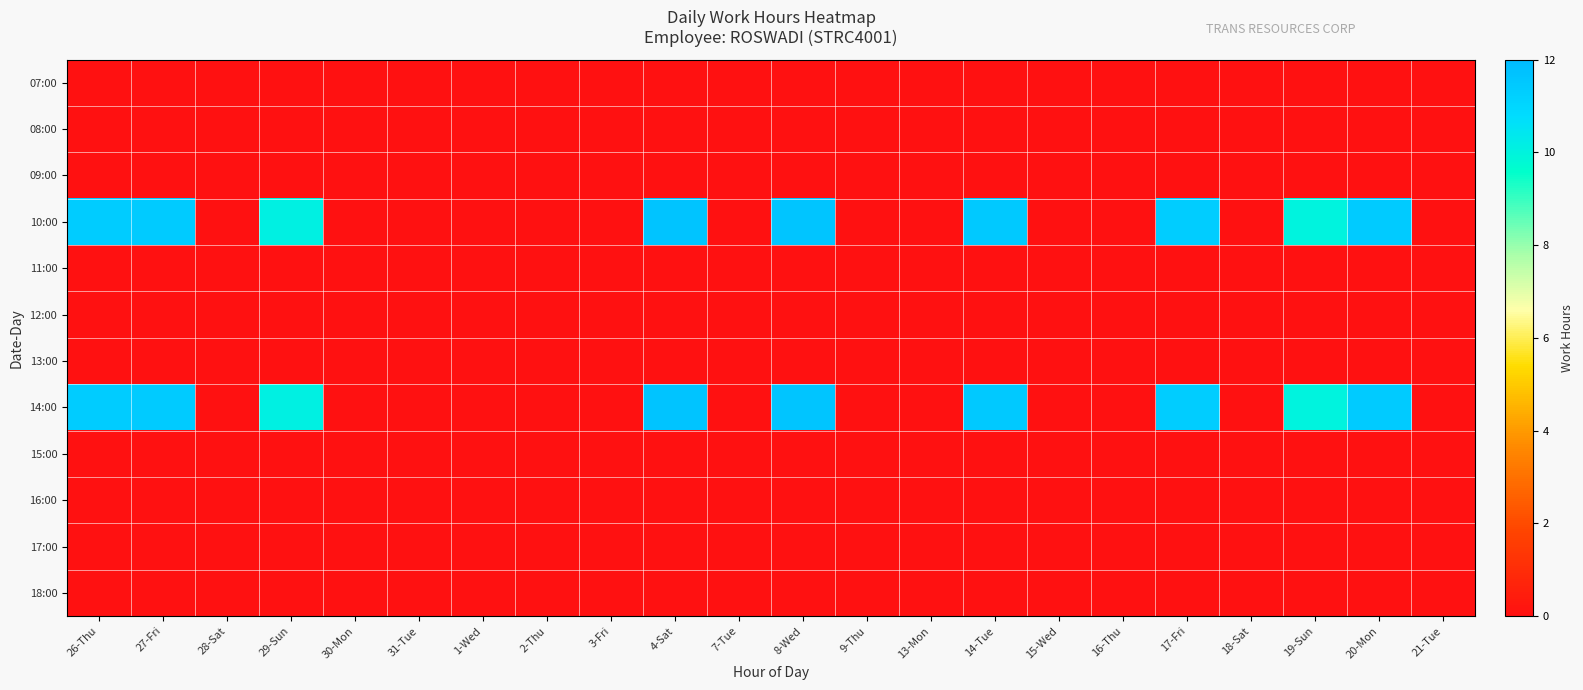

Rank the series at 13-Mon from highest to lowest value.

07:00, 08:00, 09:00, 10:00, 11:00, 12:00, 13:00, 14:00, 15:00, 16:00, 17:00, 18:00